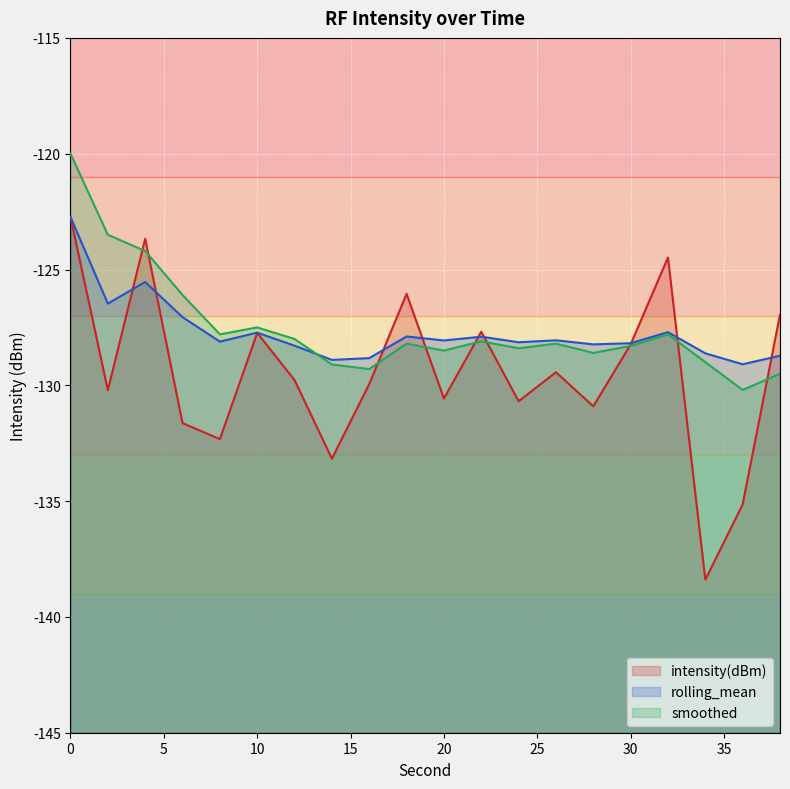

Reading left to right, transcribe all the data shown in this chart.

intensity(dBm): 0=-122.7	2=-130.2	4=-123.7	6=-131.6	8=-132.3	10=-127.7	12=-129.8	14=-133.2	16=-129.9	18=-126.1	20=-130.6	22=-127.7	24=-130.7	26=-129.4	28=-130.9	30=-128.2	32=-124.5	34=-138.4	36=-135.1	38=-126.9
rolling_mean: 0=-122.7	2=-126.5	4=-125.5	6=-127.1	8=-128.1	10=-127.7	12=-128.3	14=-128.9	16=-128.8	18=-127.9	20=-128.1	22=-127.9	24=-128.1	26=-128.1	28=-128.2	30=-128.2	32=-127.7	34=-128.6	36=-129.1	38=-128.7
smoothed: 0=-120.0	2=-123.5	4=-124.2	6=-126.1	8=-127.8	10=-127.5	12=-128.0	14=-129.1	16=-129.3	18=-128.2	20=-128.5	22=-128.1	24=-128.4	26=-128.2	28=-128.6	30=-128.3	32=-127.8	34=-129.0	36=-130.2	38=-129.5